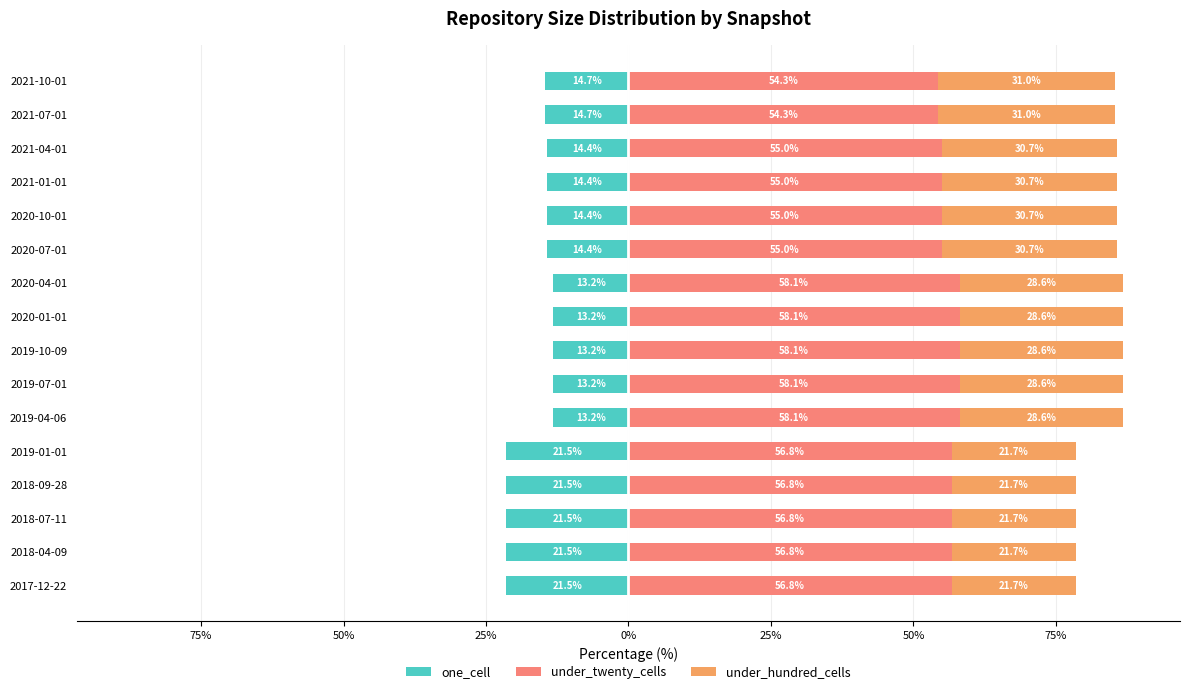

Is it true that one_cell equals -14.4 at 2020-10-01?

True